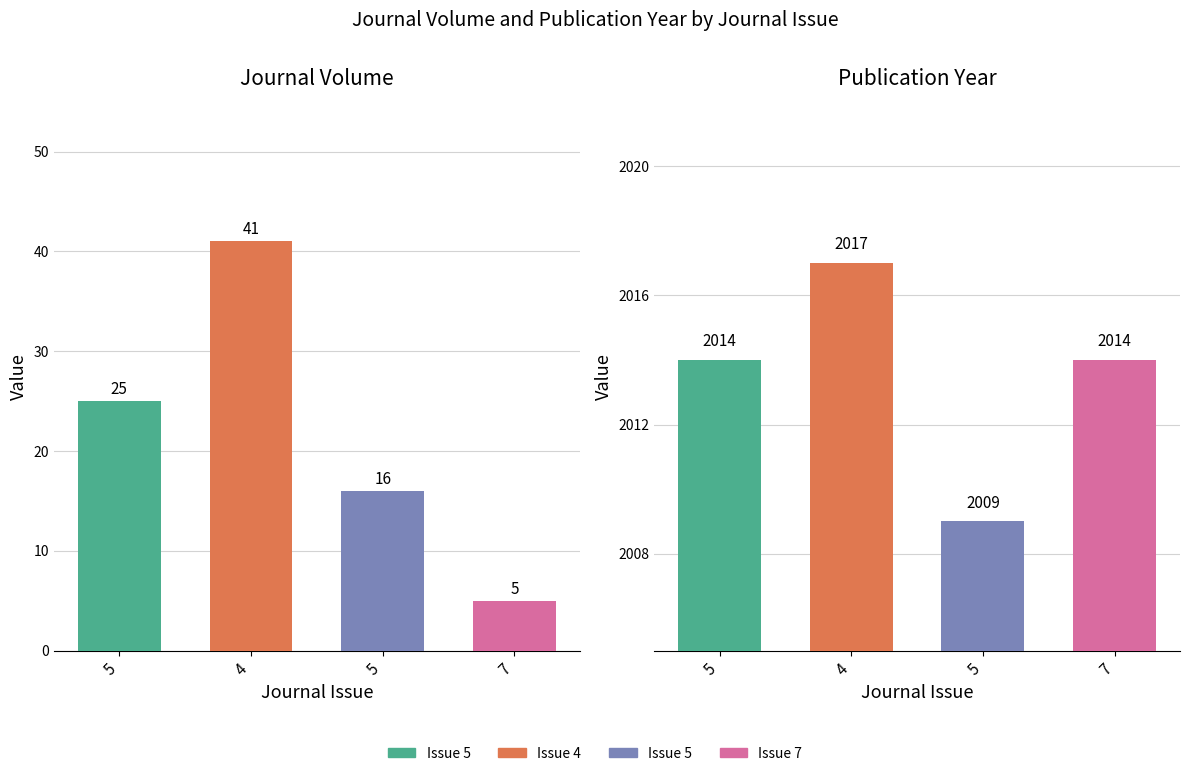

Rank the series by their average value, from lowest to highest.

Journal Volume, Publication Year